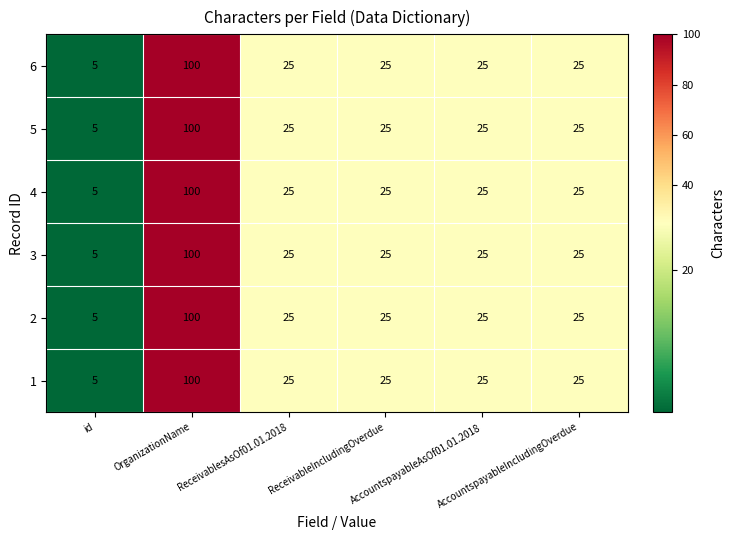

What is the average value of the 3 series?

34